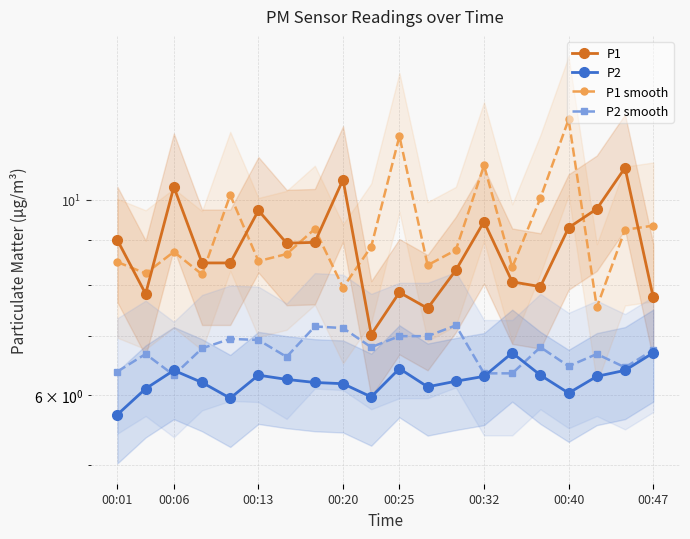

What is the difference between the maximum and minimum values in the P1 series?

3.9